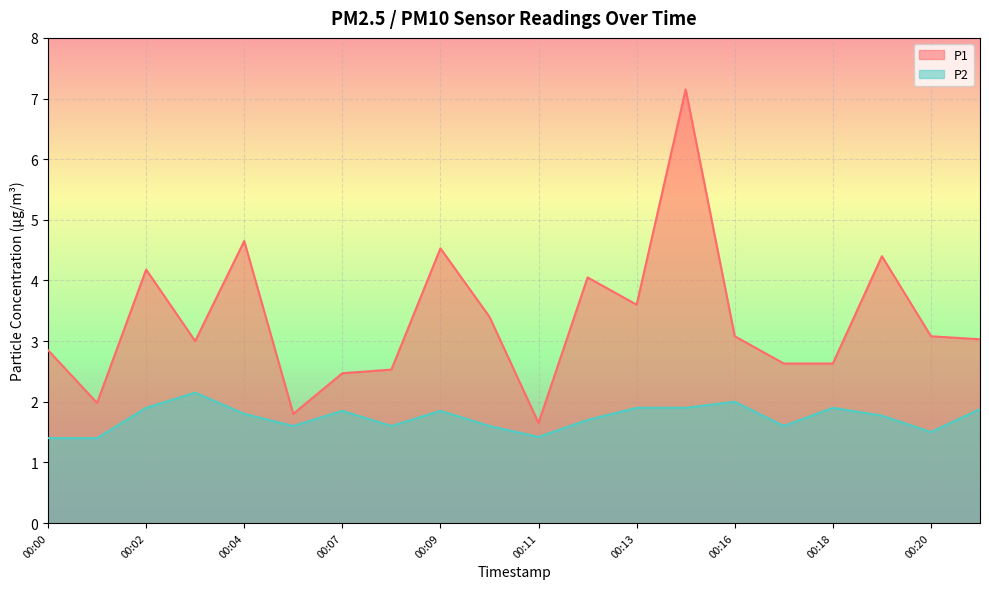

What are all the series names shown in the legend?

P1, P2